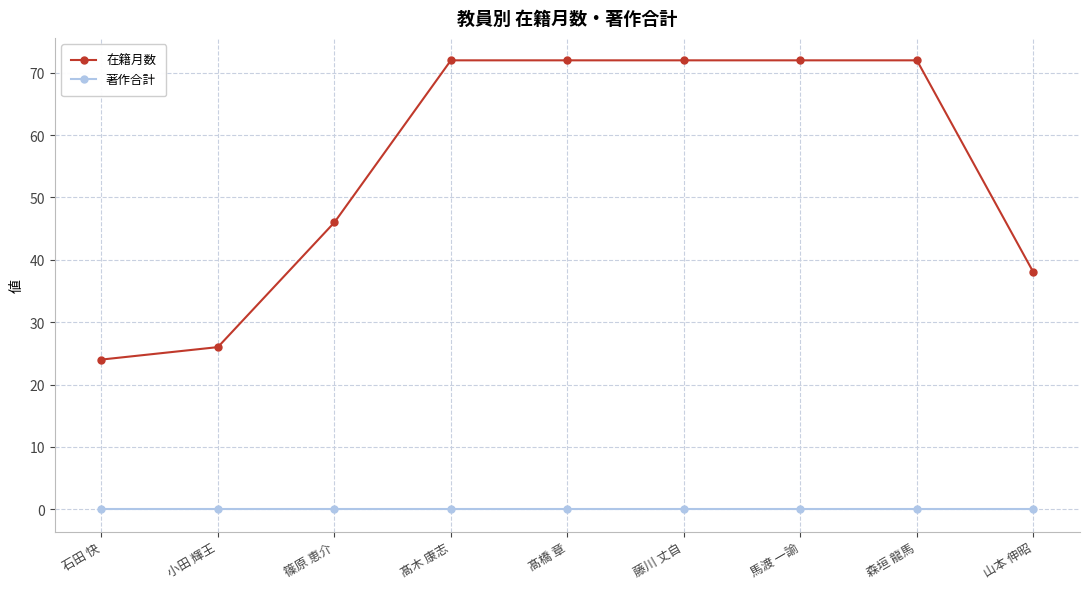

How many lines are shown in the chart?

2